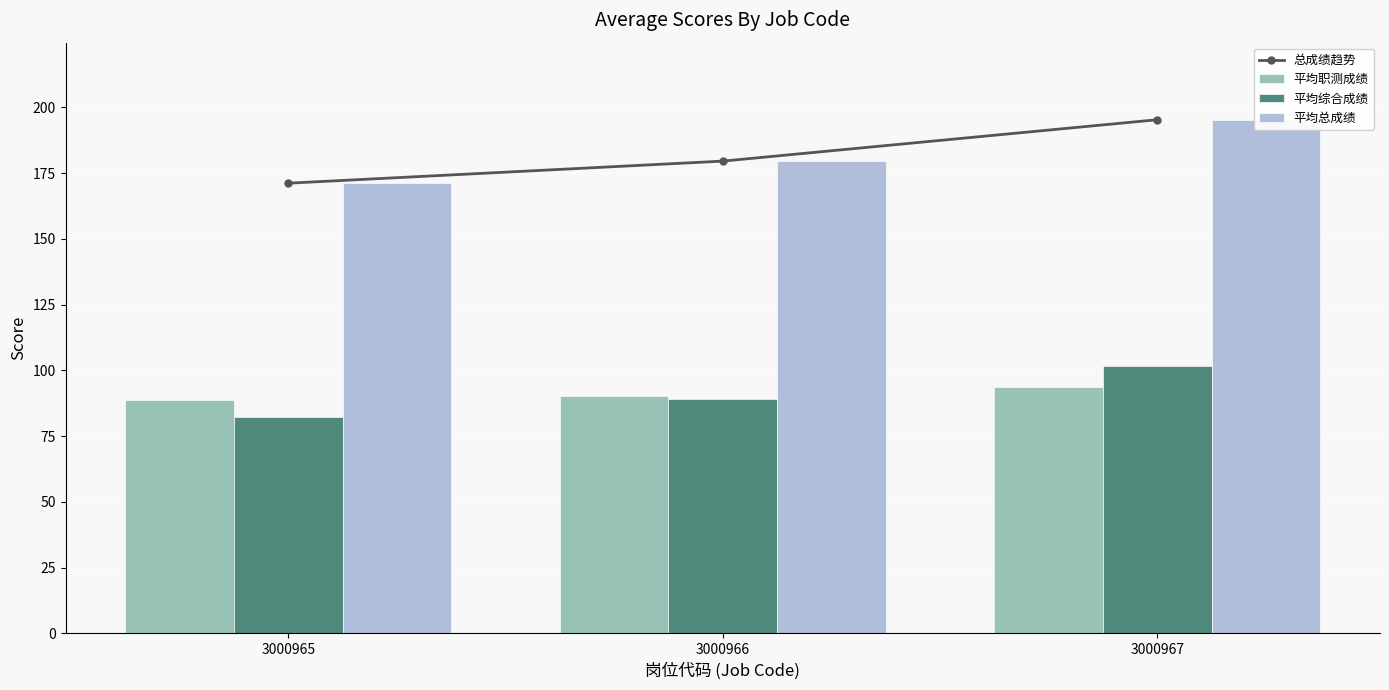

Which series has the largest range (max minus min)?

总成绩趋势